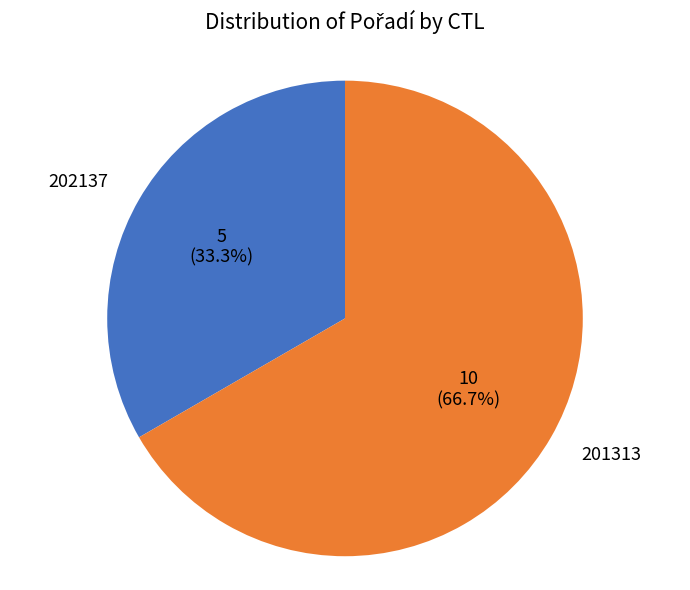

Which slice is the largest?

201313